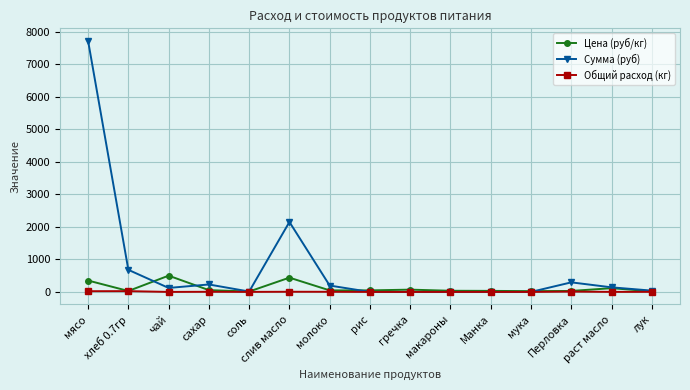

What is the value of the Сумма (руб) point at the 4th from the left?

229.1